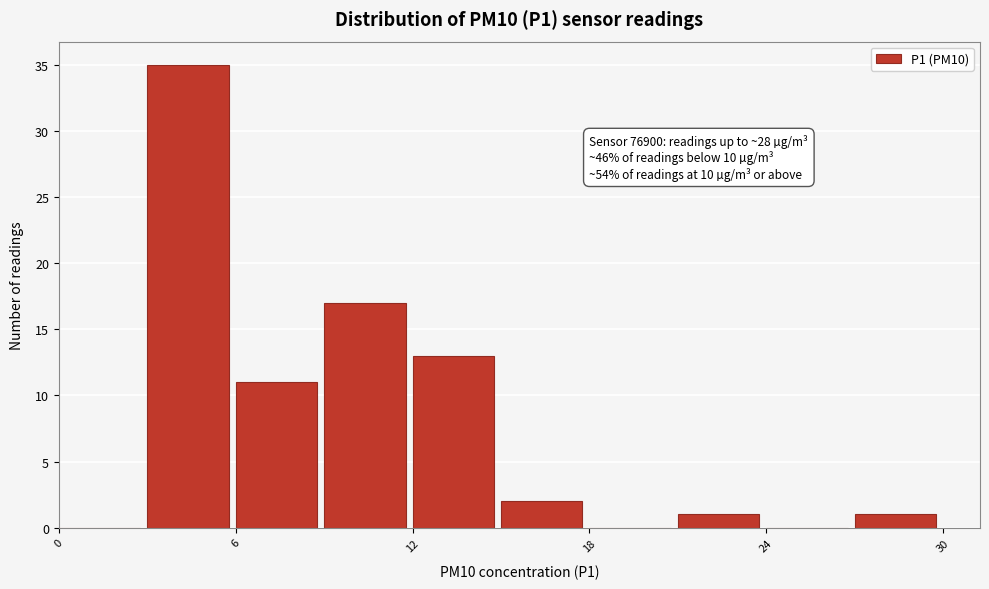

Around what value on the x-axis is the tallest bar? Give the approximate position of its centre, as read against the axis.

4